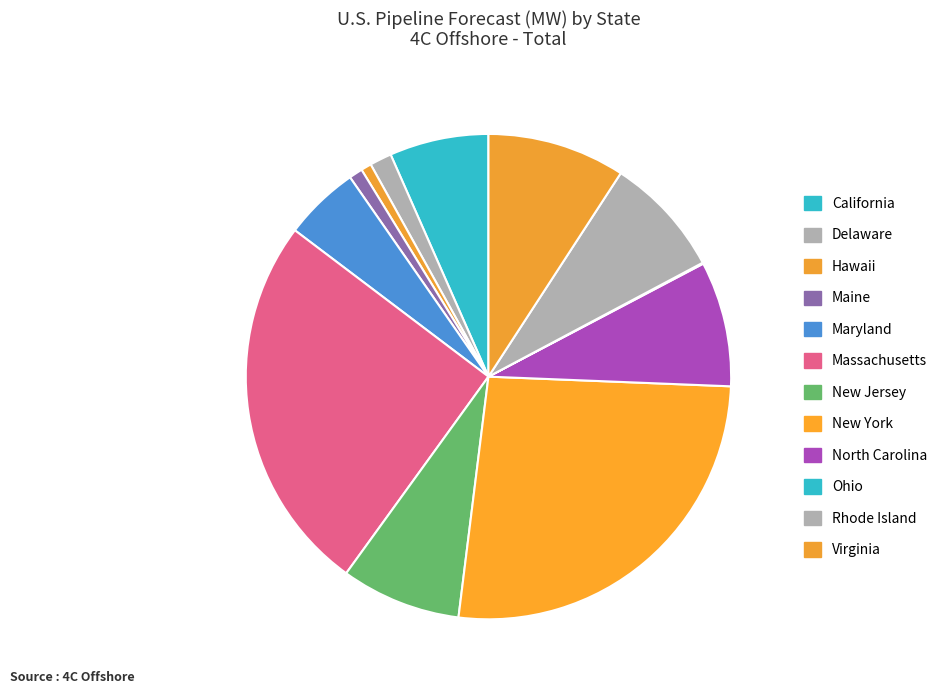

True or false: New York accounts for 13% of the total.

False